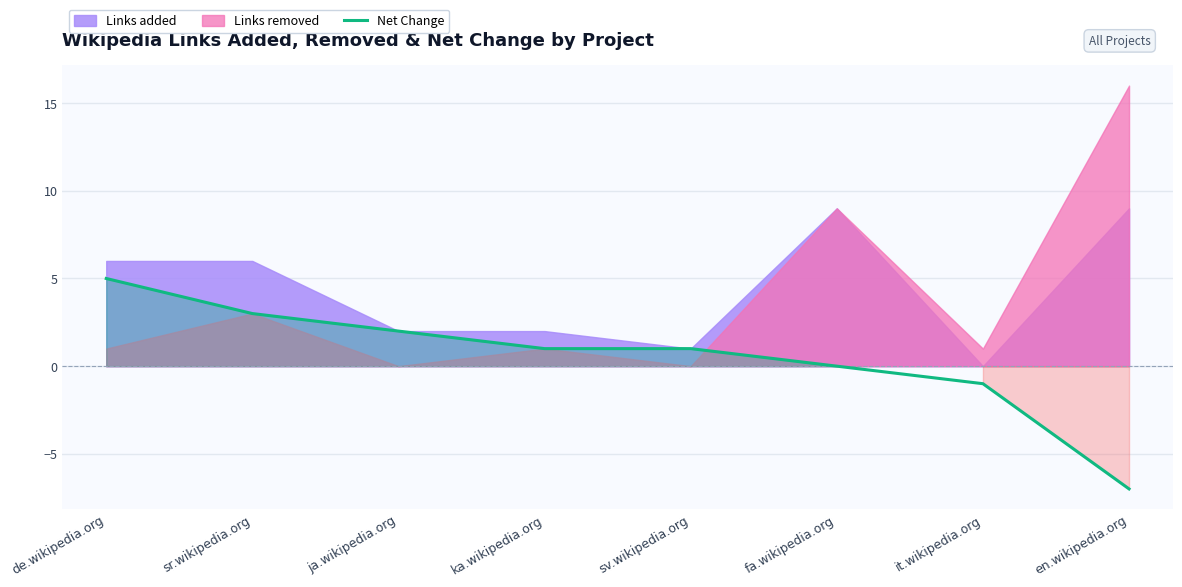

The value of Net Change at sv.wikipedia.org is 1. True or false?

True